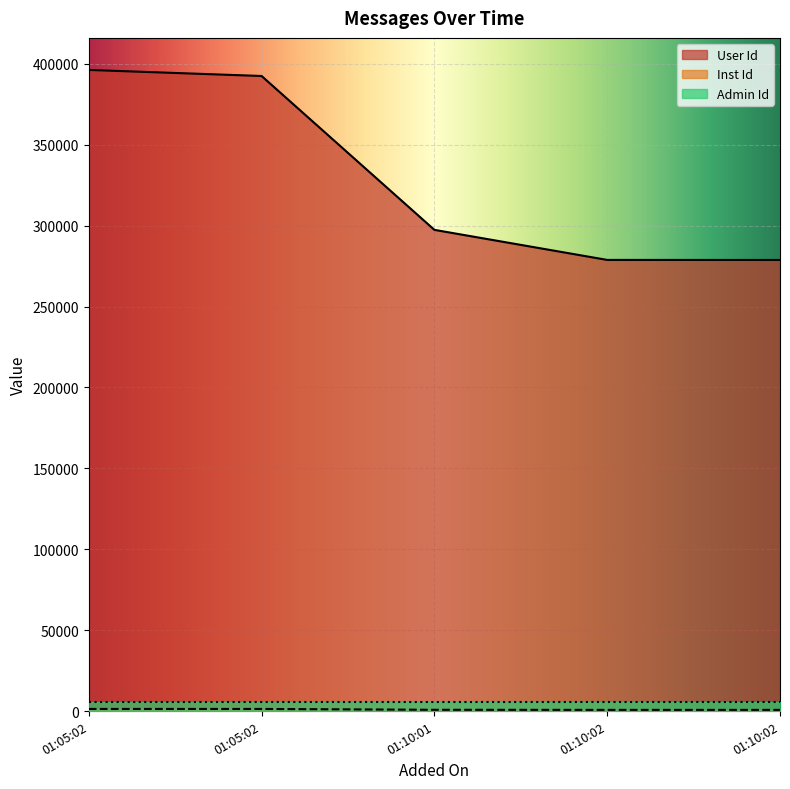

The Inst Id series shows 1240 at 01:10:02. True or false?

False